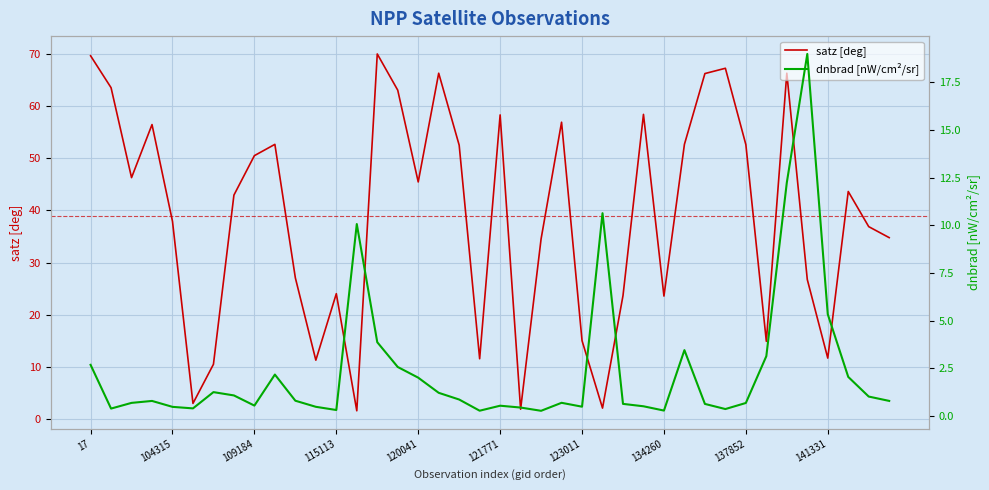

What is the value of the dnbrad [nW/cm²/sr] point at the 26th from the left?

10.6